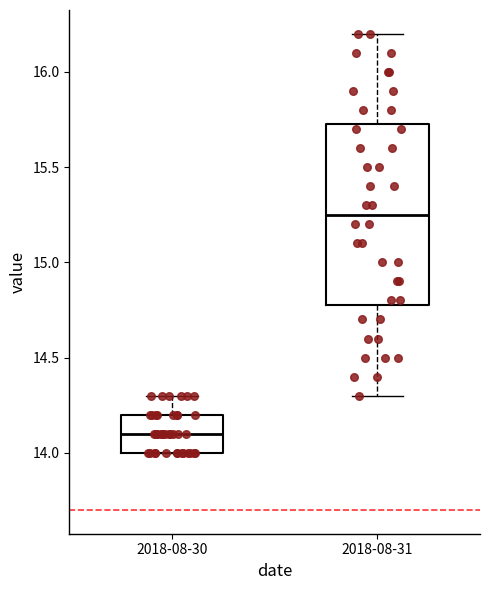

Reading left to right, read every box against the y-axis: the position of its median line, the range the box covers, and the ends of its whiskers. The values are not printed on the chart, so give them approximately, as read against the axis.

2018-08-30: median 14.10, box 14.00 to 14.20, whiskers 14.00 to 14.30
2018-08-31: median 15.25, box 14.80 to 15.75, whiskers 14.30 to 16.20